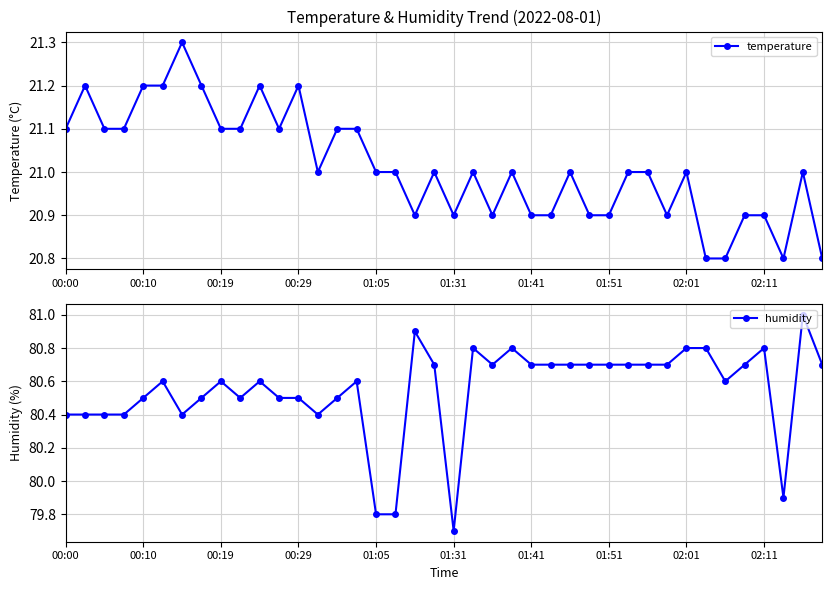

What is the total value across all series at 33?

101.6